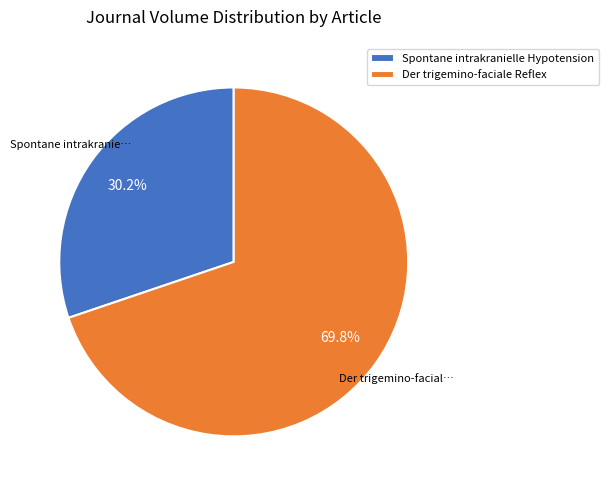

True or false: Der trigemino-faciale Reflex accounts for 70% of the total.

True